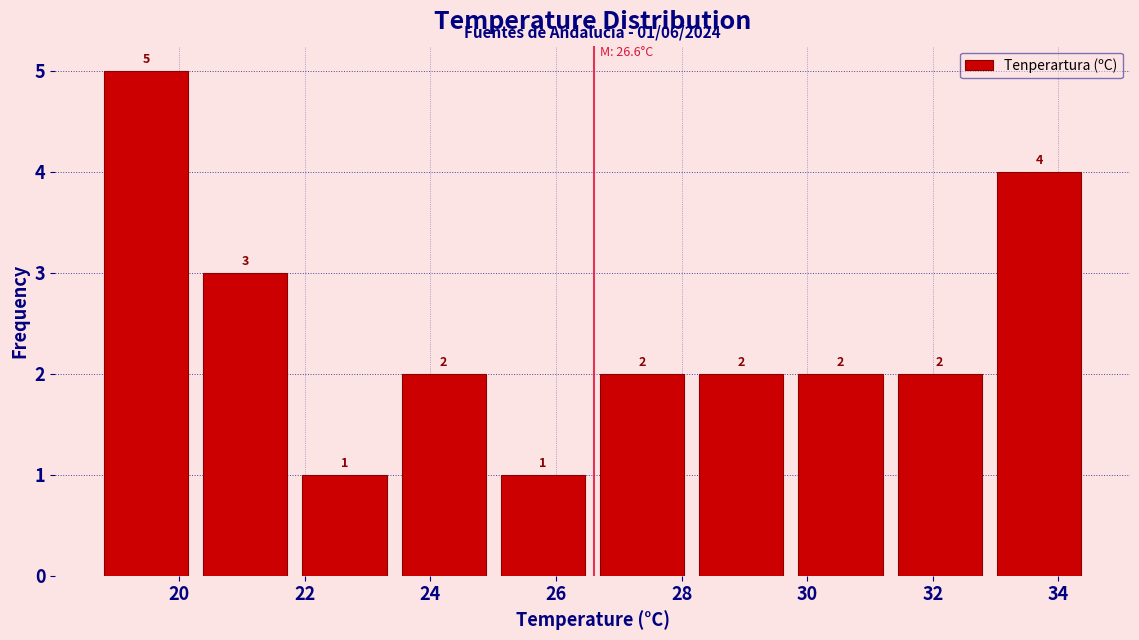

Over which range of the x-axis is the bar tallest?

18.80 to 20.38